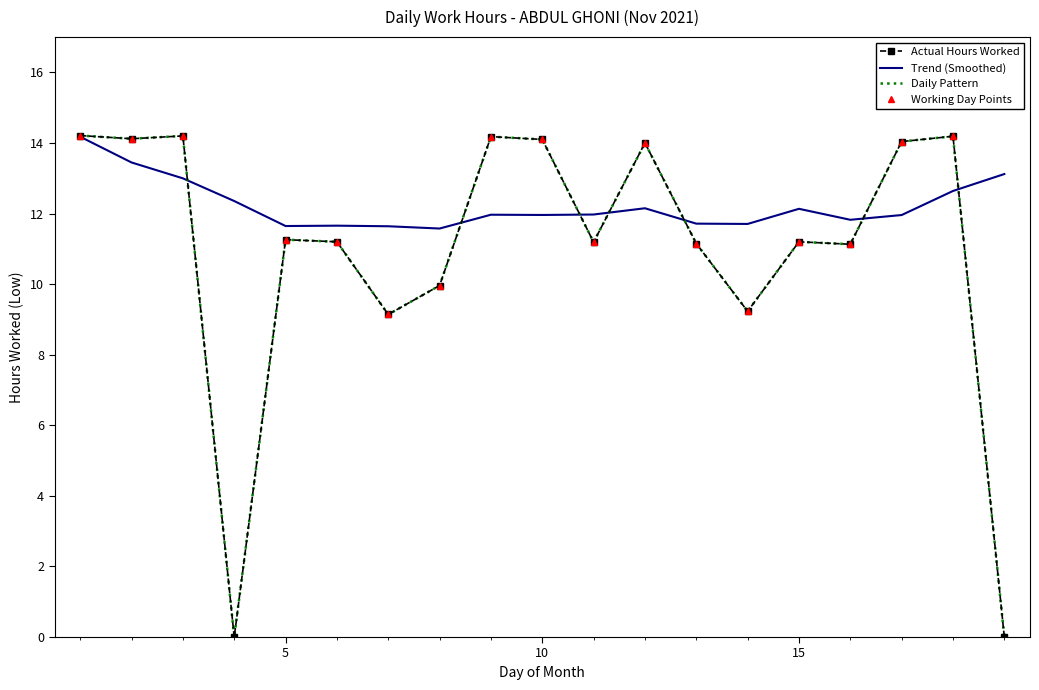

Rank the categories by value from lowest to highest.

4, 19, 7, 14, 8, 16, 13, 11, 6, 15, 5, 12, 17, 10, 2, 9, 18, 3, 1